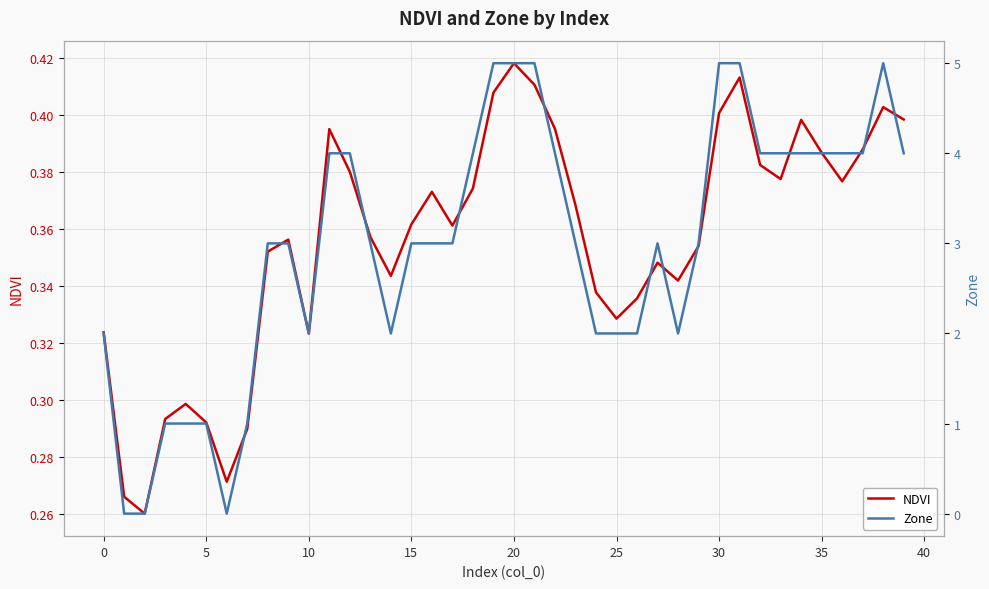

Reading left to right, what are all the values shown in this chart?

NDVI: 0.3	0.3	0.3	0.3	0.3	0.3	0.3	0.3	0.4	0.4	0.3	0.4	0.4	0.4	0.3	0.4	0.4	0.4	0.4	0.4	0.4	0.4	0.4	0.4	0.3	0.3	0.3	0.3	0.3	0.4	0.4	0.4	0.4	0.4	0.4	0.4	0.4	0.4	0.4	0.4
Zone: 2.0	0.0	0.0	1.0	1.0	1.0	0.0	1.0	3.0	3.0	2.0	4.0	4.0	3.0	2.0	3.0	3.0	3.0	4.0	5.0	5.0	5.0	4.0	3.0	2.0	2.0	2.0	3.0	2.0	3.0	5.0	5.0	4.0	4.0	4.0	4.0	4.0	4.0	5.0	4.0